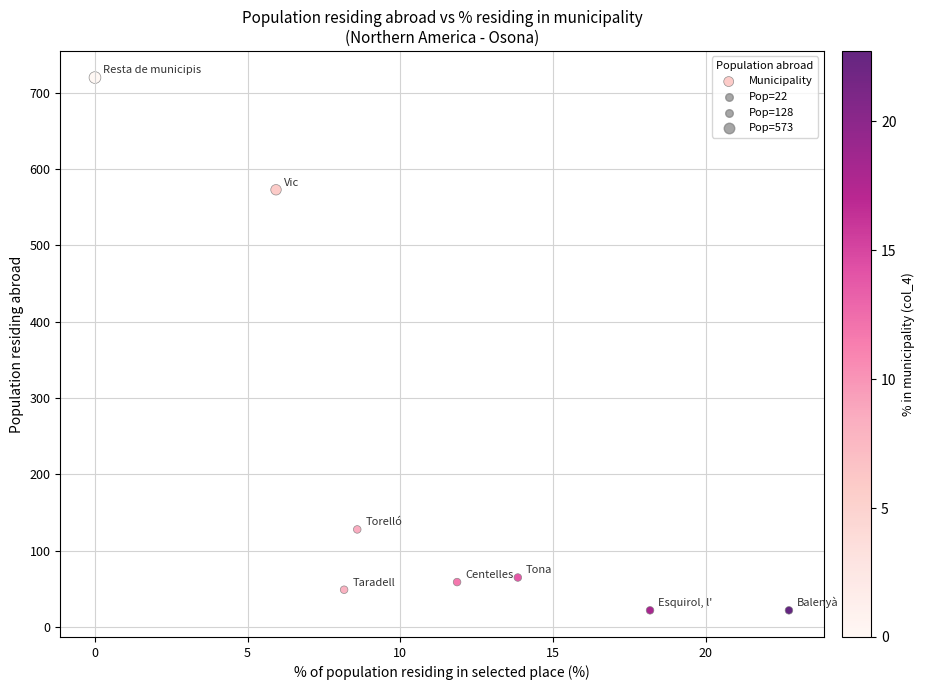

What Y value in the scatter plot is closest to 371?

573